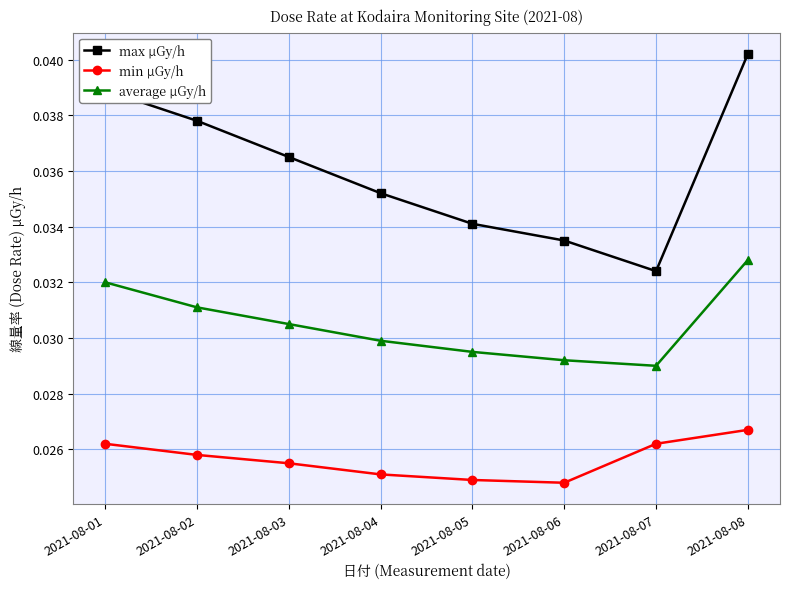

At which category is the sum across all series the highest?

2021-08-08